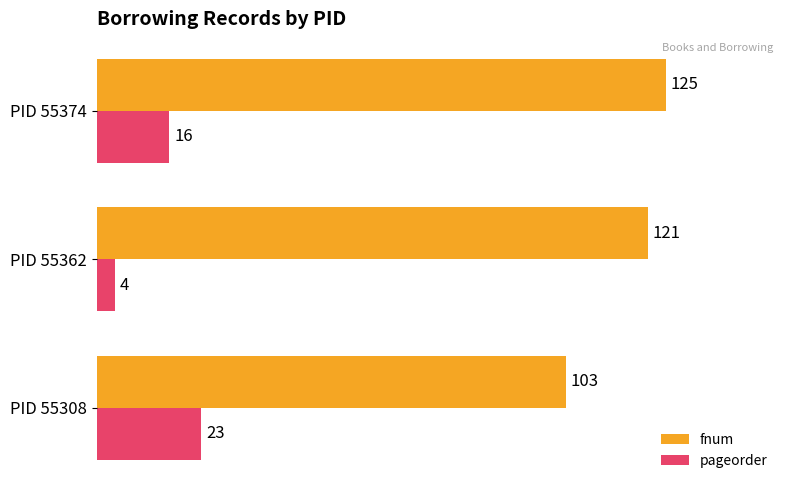

At which label is pageorder closest to 13?

PID 55374